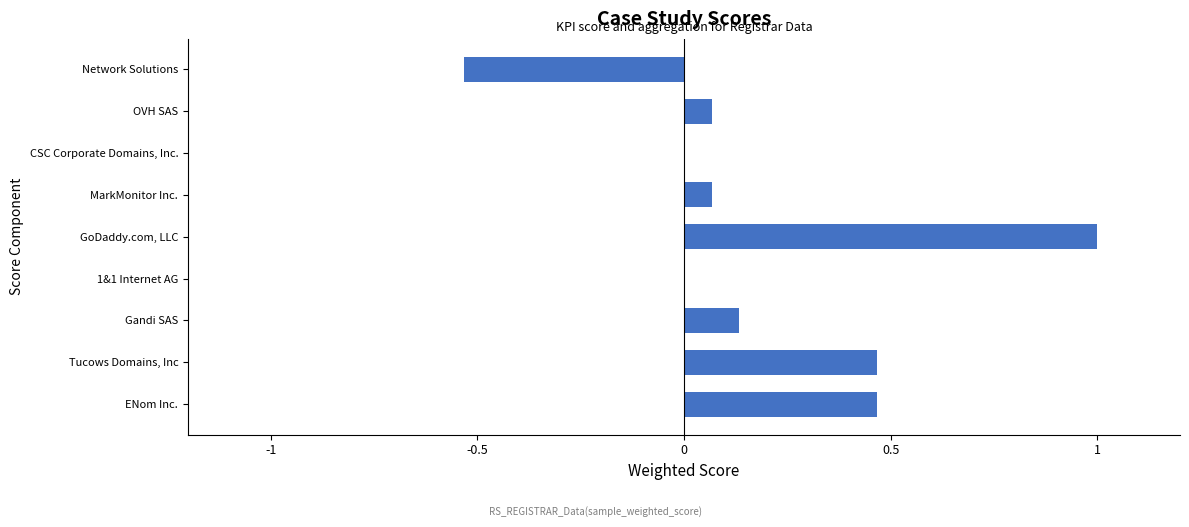

What is the sum of all values?

1.7